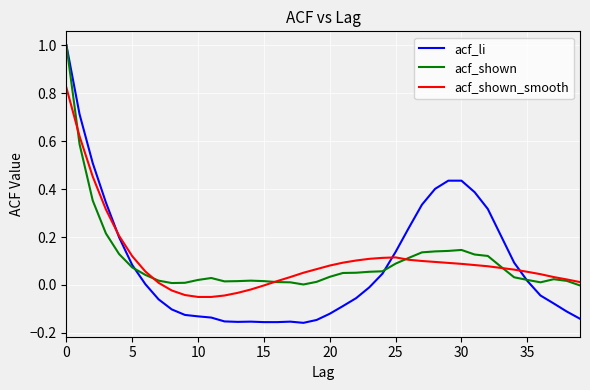

How many series are shown in this chart?

3